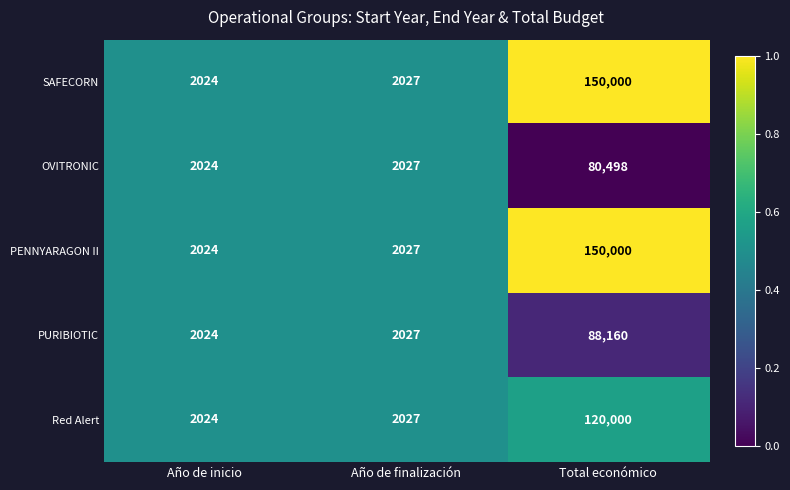

What is the difference between the maximum and second lowest values in the PENNYARAGON II series?

147973